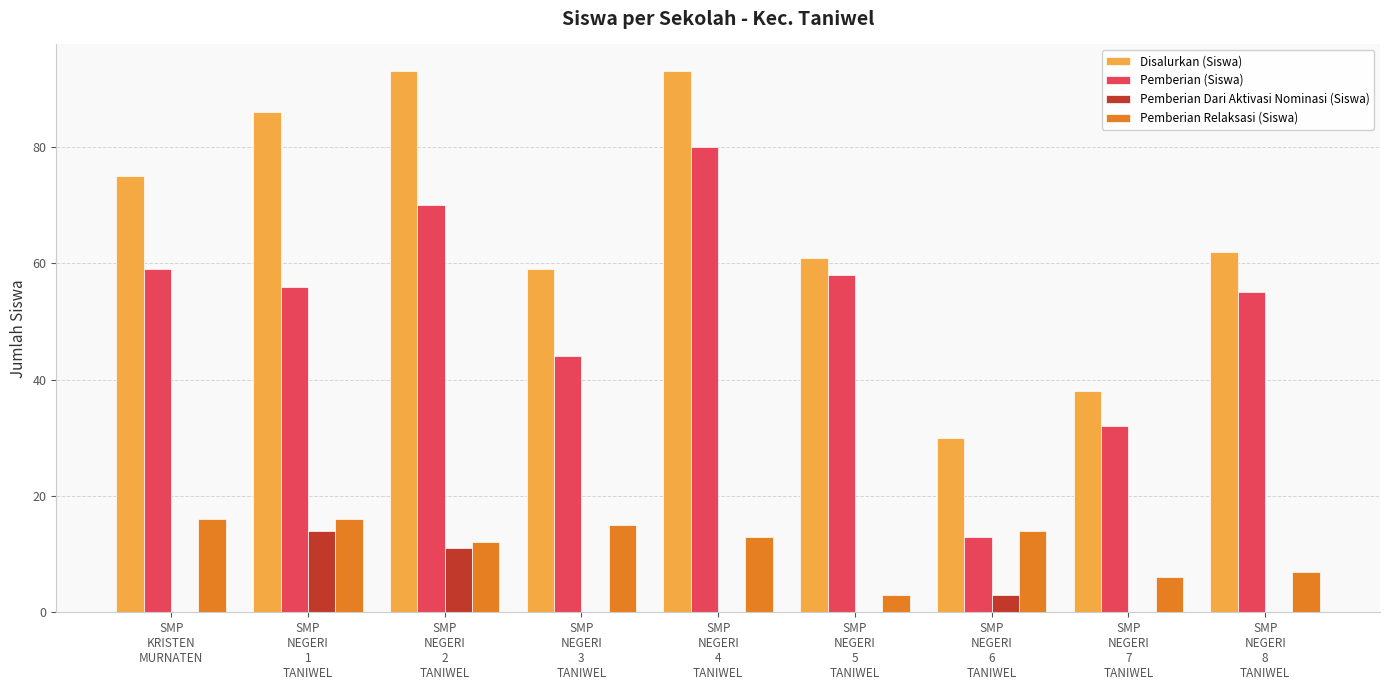

Which series has the largest total across all categories?

Disalurkan (Siswa)